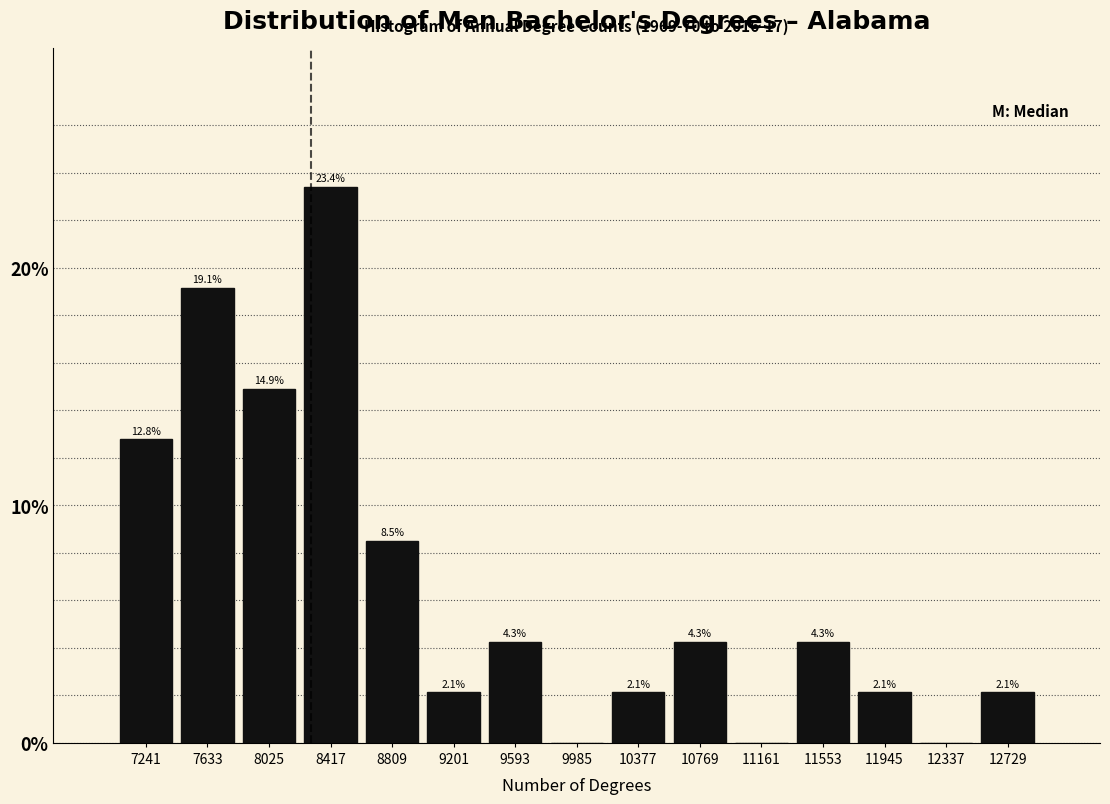

Reading left to right, extract all data points from this chart.

7241=12.8	7633=19.1	8025=14.9	8417=23.4	8809=8.5	9201=2.1	9593=4.3	9985=0.0	10377=2.1	10769=4.3	11161=0.0	11553=4.3	11945=2.1	12337=0.0	12729=2.1